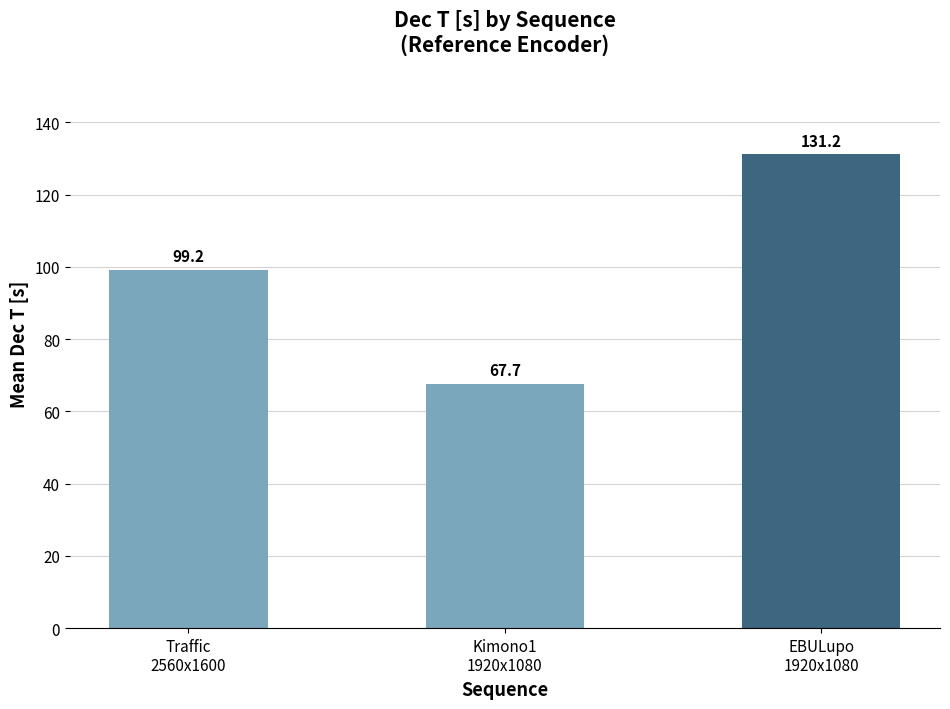

Which category has the highest value across all series?

EBULupo
1920x1080